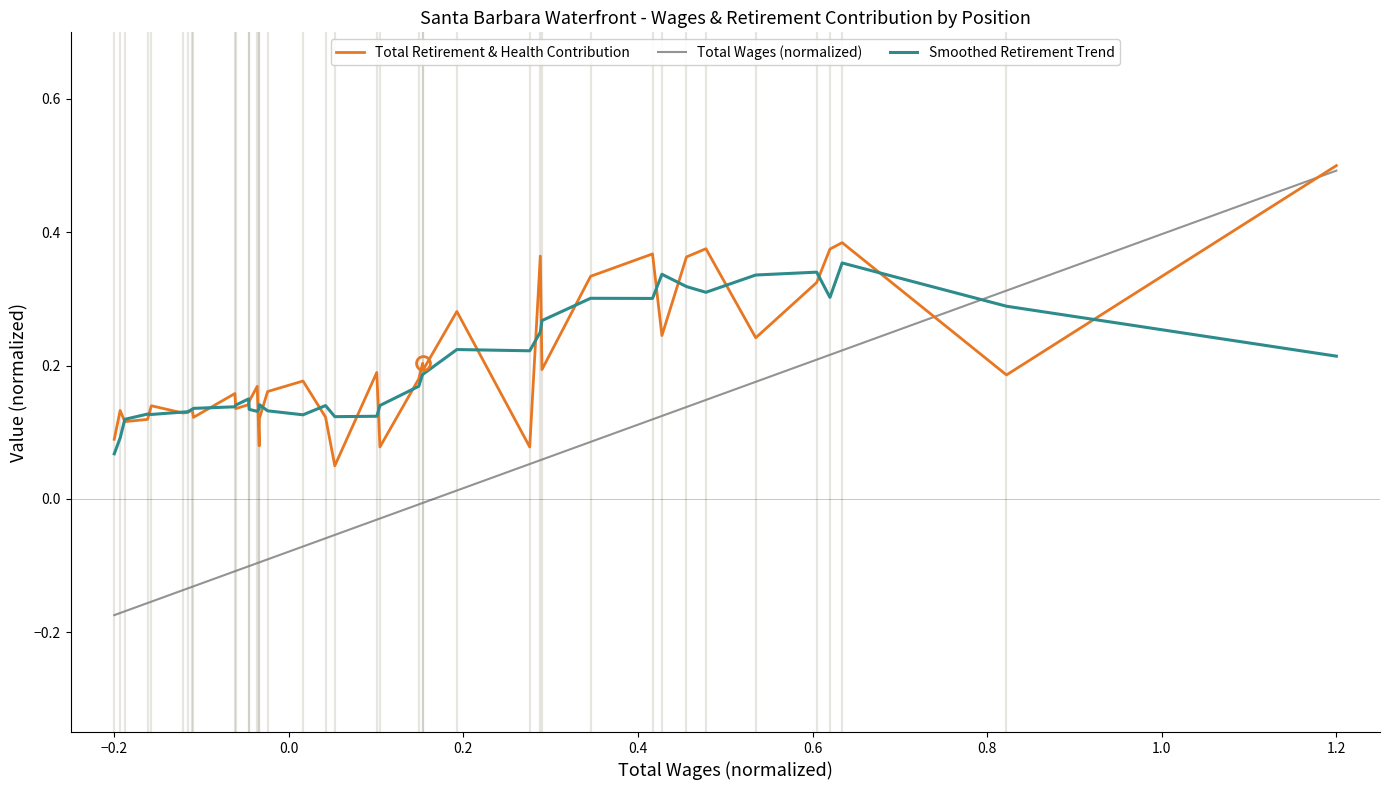

What is the greatest value displayed?

0.5